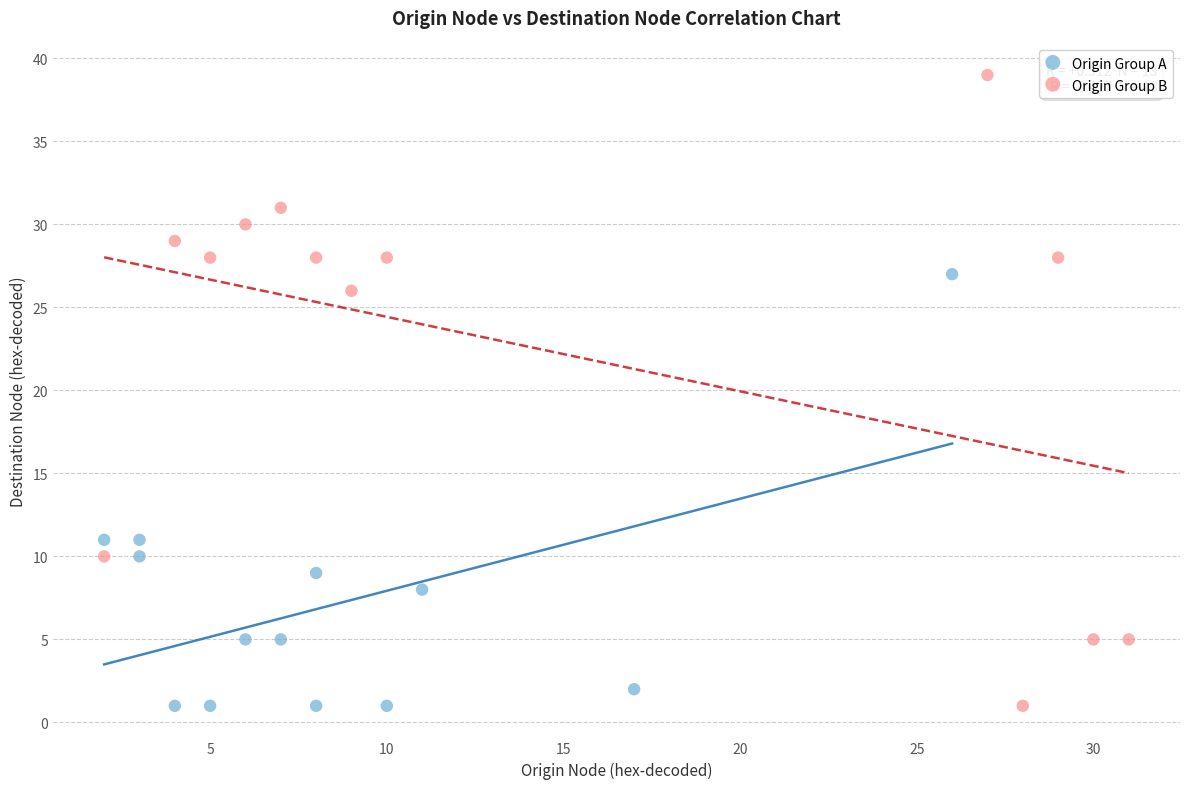

Which series has the largest Y range (max minus min)?

Origin Group B